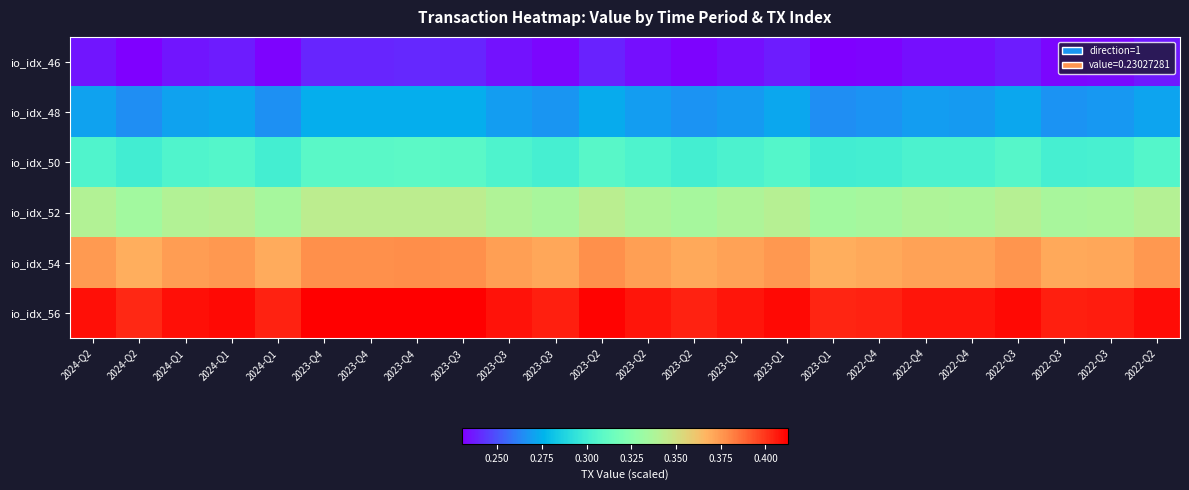

Reading right to left, extract all data points from this chart.

io_idx_46: 2022-Q2=0.2	2022-Q3=0.2	2022-Q3=0.2	2022-Q3=0.2	2022-Q4=0.2	2022-Q4=0.2	2022-Q4=0.2	2023-Q1=0.2	2023-Q1=0.2	2023-Q1=0.2	2023-Q2=0.2	2023-Q2=0.2	2023-Q2=0.2	2023-Q3=0.2	2023-Q3=0.2	2023-Q3=0.2	2023-Q4=0.2	2023-Q4=0.2	2023-Q4=0.2	2024-Q1=0.2	2024-Q1=0.2	2024-Q1=0.2	2024-Q2=0.2	2024-Q2=0.2
io_idx_48: 2022-Q2=0.3	2022-Q3=0.3	2022-Q3=0.3	2022-Q3=0.3	2022-Q4=0.3	2022-Q4=0.3	2022-Q4=0.3	2023-Q1=0.3	2023-Q1=0.3	2023-Q1=0.3	2023-Q2=0.3	2023-Q2=0.3	2023-Q2=0.3	2023-Q3=0.3	2023-Q3=0.3	2023-Q3=0.3	2023-Q4=0.3	2023-Q4=0.3	2023-Q4=0.3	2024-Q1=0.3	2024-Q1=0.3	2024-Q1=0.3	2024-Q2=0.3	2024-Q2=0.3
io_idx_50: 2022-Q2=0.3	2022-Q3=0.3	2022-Q3=0.3	2022-Q3=0.3	2022-Q4=0.3	2022-Q4=0.3	2022-Q4=0.3	2023-Q1=0.3	2023-Q1=0.3	2023-Q1=0.3	2023-Q2=0.3	2023-Q2=0.3	2023-Q2=0.3	2023-Q3=0.3	2023-Q3=0.3	2023-Q3=0.3	2023-Q4=0.3	2023-Q4=0.3	2023-Q4=0.3	2024-Q1=0.3	2024-Q1=0.3	2024-Q1=0.3	2024-Q2=0.3	2024-Q2=0.3
io_idx_52: 2022-Q2=0.3	2022-Q3=0.3	2022-Q3=0.3	2022-Q3=0.3	2022-Q4=0.3	2022-Q4=0.3	2022-Q4=0.3	2023-Q1=0.3	2023-Q1=0.3	2023-Q1=0.3	2023-Q2=0.3	2023-Q2=0.3	2023-Q2=0.3	2023-Q3=0.3	2023-Q3=0.3	2023-Q3=0.3	2023-Q4=0.3	2023-Q4=0.3	2023-Q4=0.3	2024-Q1=0.3	2024-Q1=0.3	2024-Q1=0.3	2024-Q2=0.3	2024-Q2=0.3
io_idx_54: 2022-Q2=0.4	2022-Q3=0.4	2022-Q3=0.4	2022-Q3=0.4	2022-Q4=0.4	2022-Q4=0.4	2022-Q4=0.4	2023-Q1=0.4	2023-Q1=0.4	2023-Q1=0.4	2023-Q2=0.4	2023-Q2=0.4	2023-Q2=0.4	2023-Q3=0.4	2023-Q3=0.4	2023-Q3=0.4	2023-Q4=0.4	2023-Q4=0.4	2023-Q4=0.4	2024-Q1=0.4	2024-Q1=0.4	2024-Q1=0.4	2024-Q2=0.4	2024-Q2=0.4
io_idx_56: 2022-Q2=0.4	2022-Q3=0.4	2022-Q3=0.4	2022-Q3=0.4	2022-Q4=0.4	2022-Q4=0.4	2022-Q4=0.4	2023-Q1=0.4	2023-Q1=0.4	2023-Q1=0.4	2023-Q2=0.4	2023-Q2=0.4	2023-Q2=0.4	2023-Q3=0.4	2023-Q3=0.4	2023-Q3=0.4	2023-Q4=0.4	2023-Q4=0.4	2023-Q4=0.4	2024-Q1=0.4	2024-Q1=0.4	2024-Q1=0.4	2024-Q2=0.4	2024-Q2=0.4